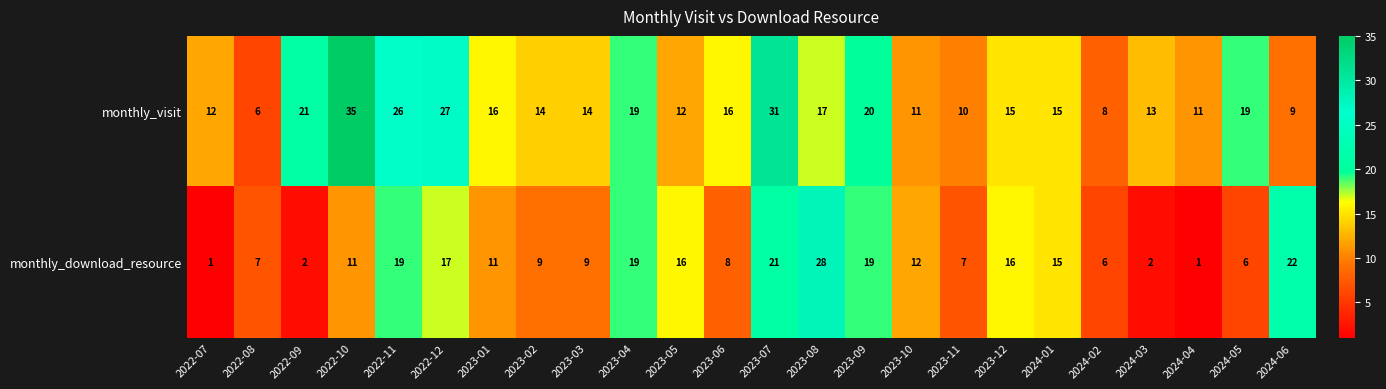

Which series has the widest spread of values?

monthly_visit